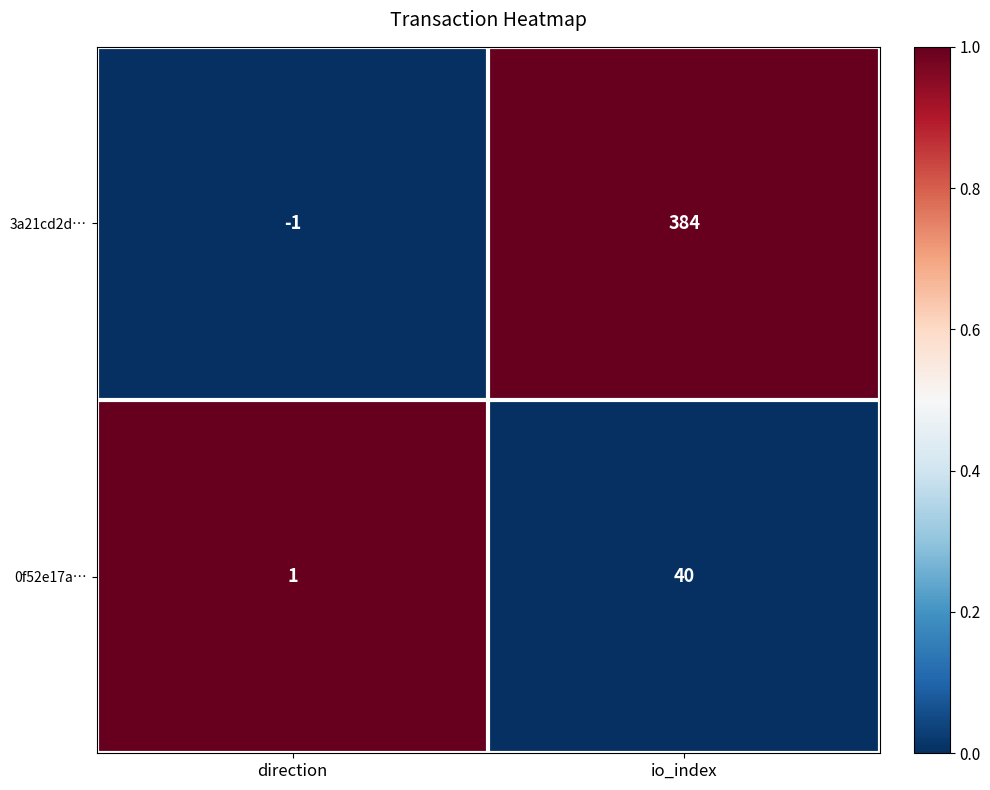

At which category is the sum across all series the highest?

io_index